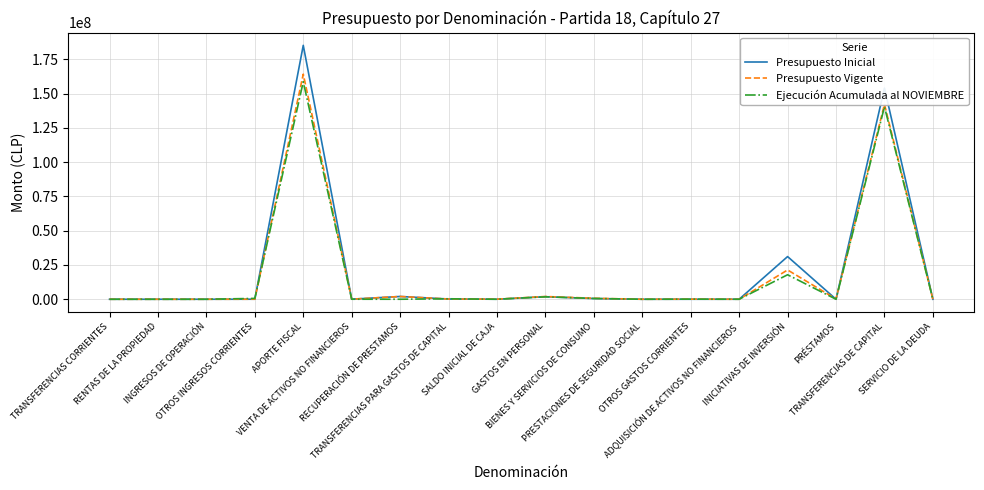

Which series has the widest spread of values?

Presupuesto Inicial